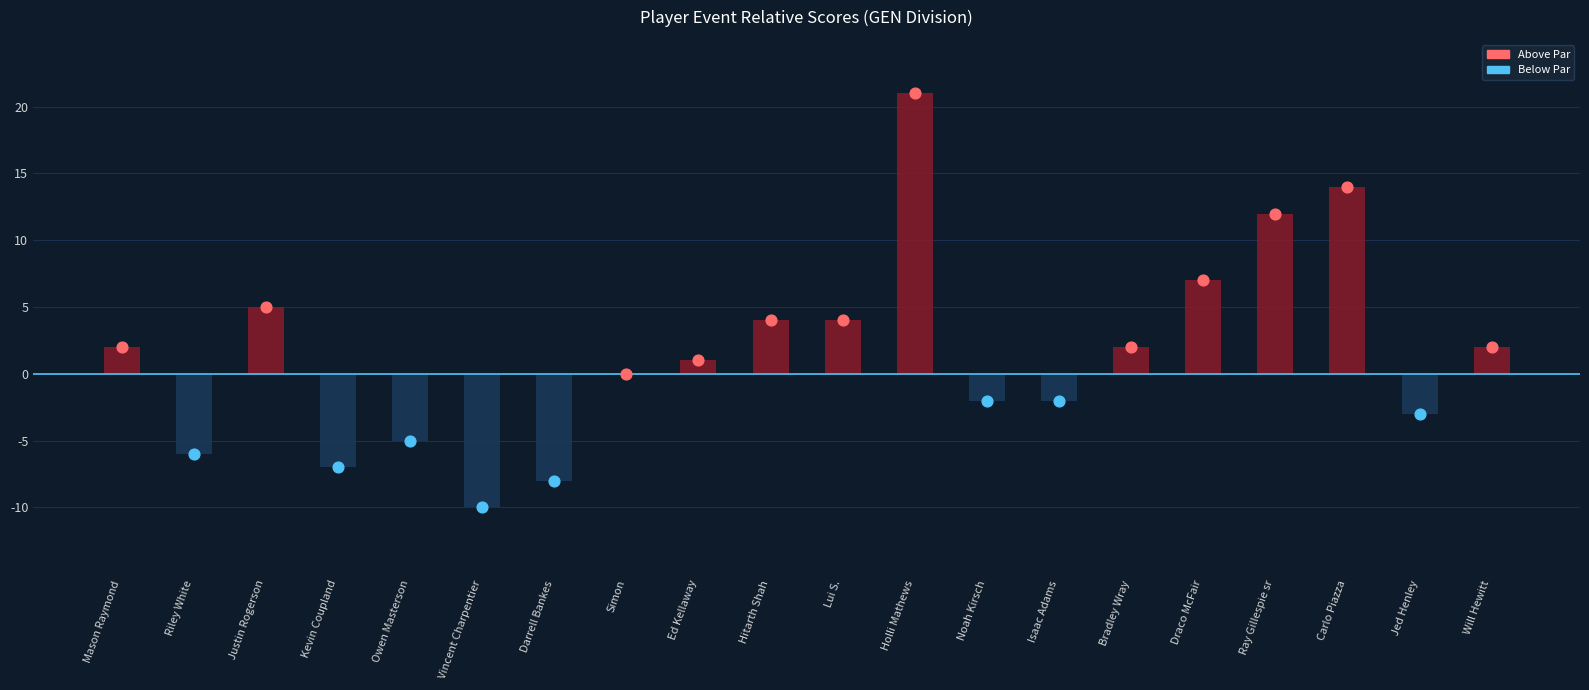

At how many categories does at least one series exceed 7?

3